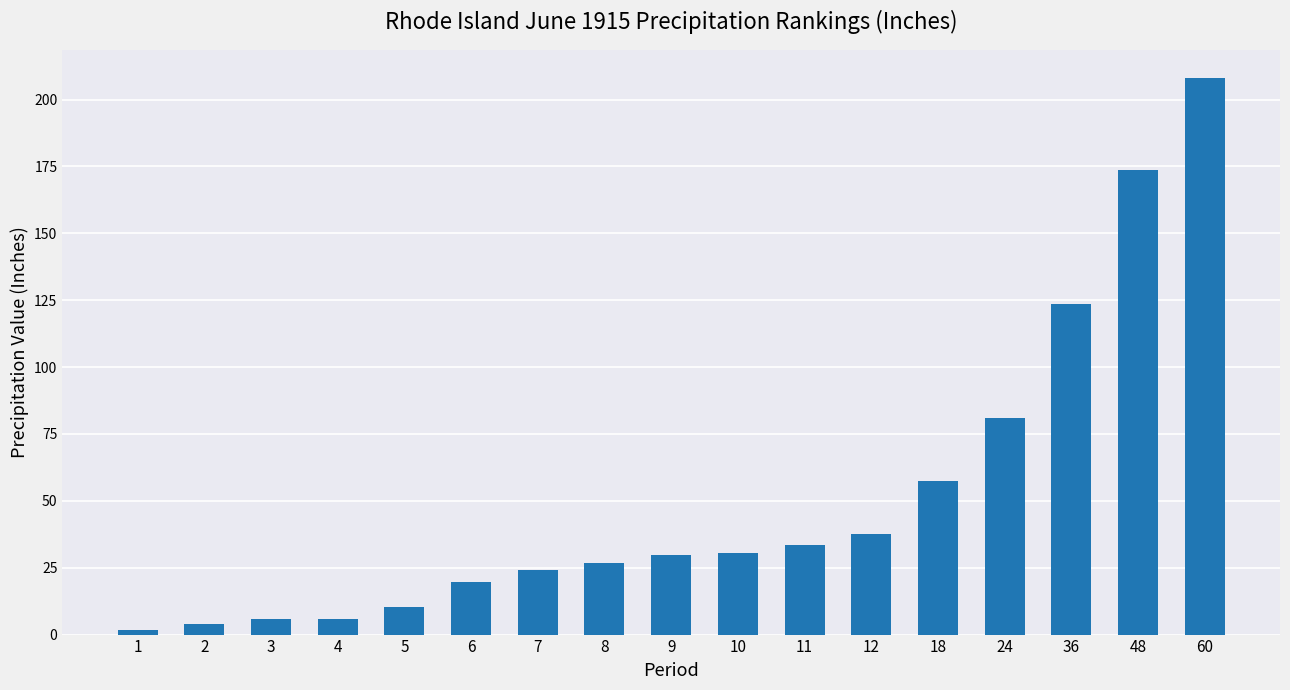

Where is the data nearest to the value 104?

36